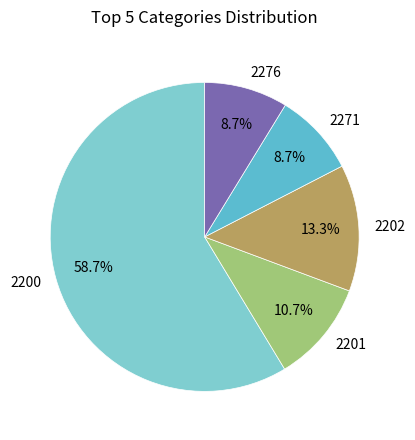

To the nearest percent, what is the difference between the 2201 and 2276 slice percentages?

2%